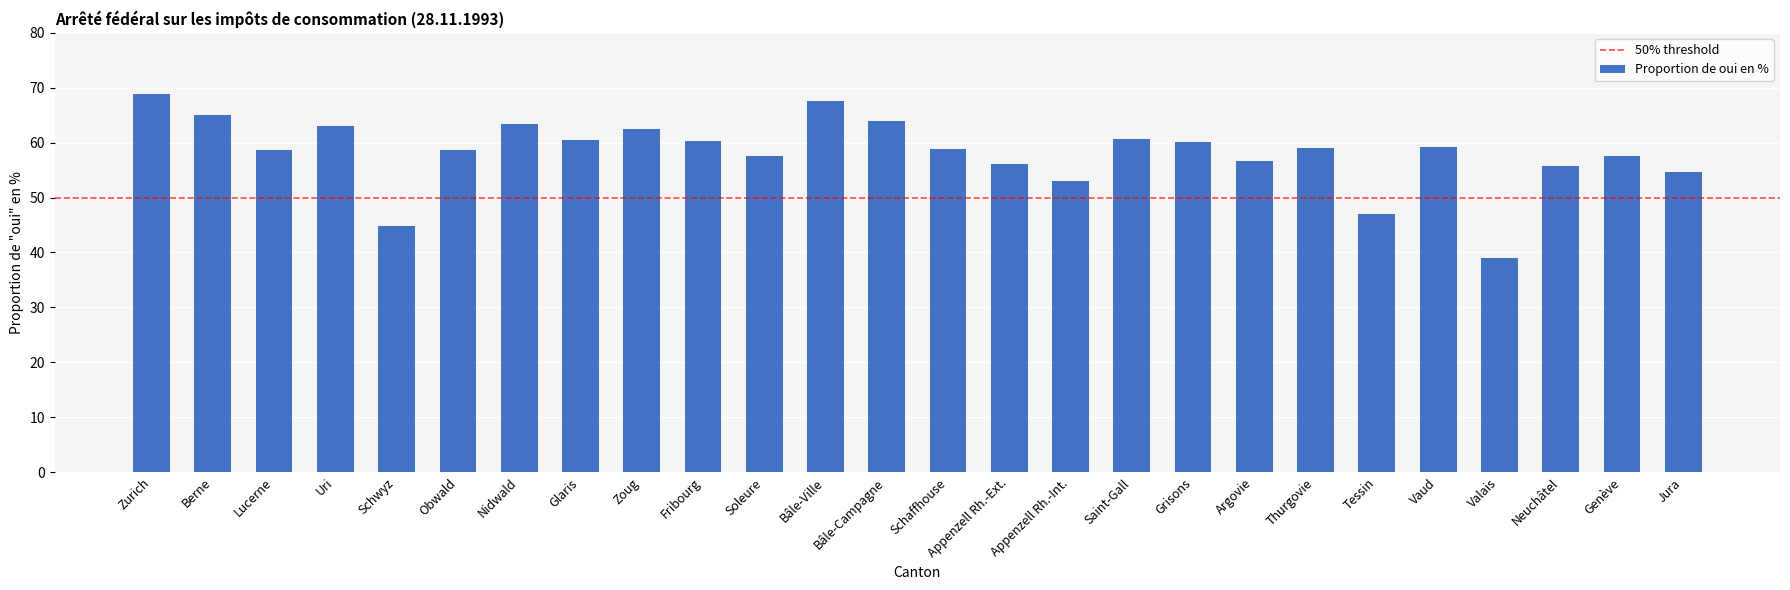

Approximately how many times larger is the value at Grisons compared to Vaud?

1.0